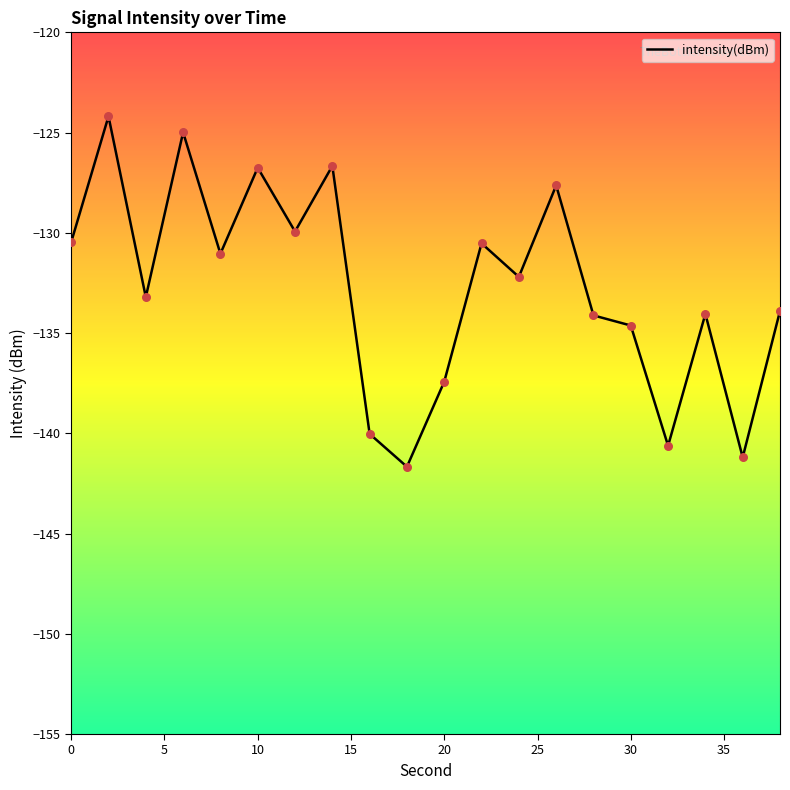

What is the maximum value shown in the chart?

-124.2